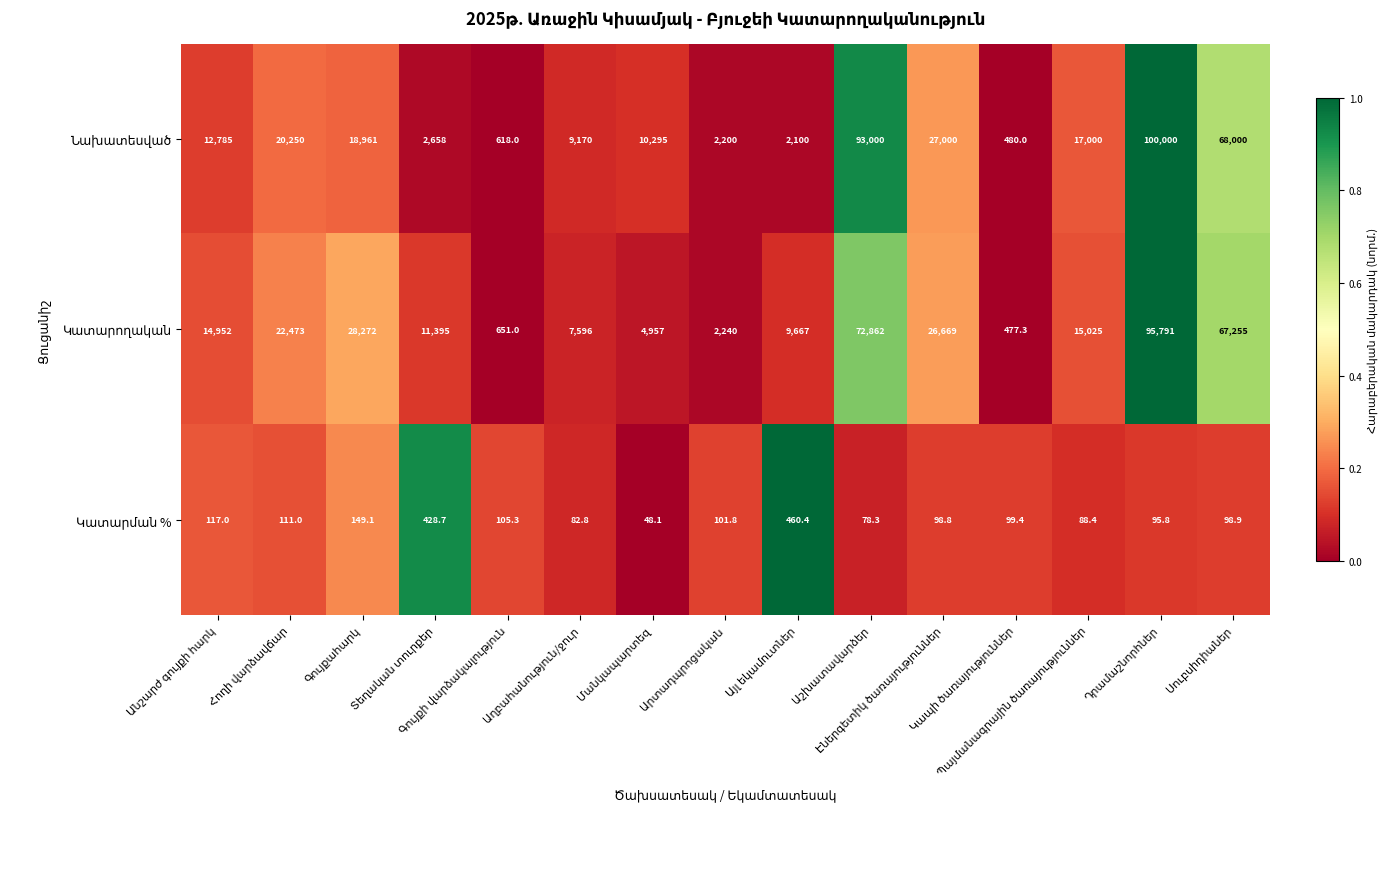

At how many categories does at least one series exceed 65931?

3